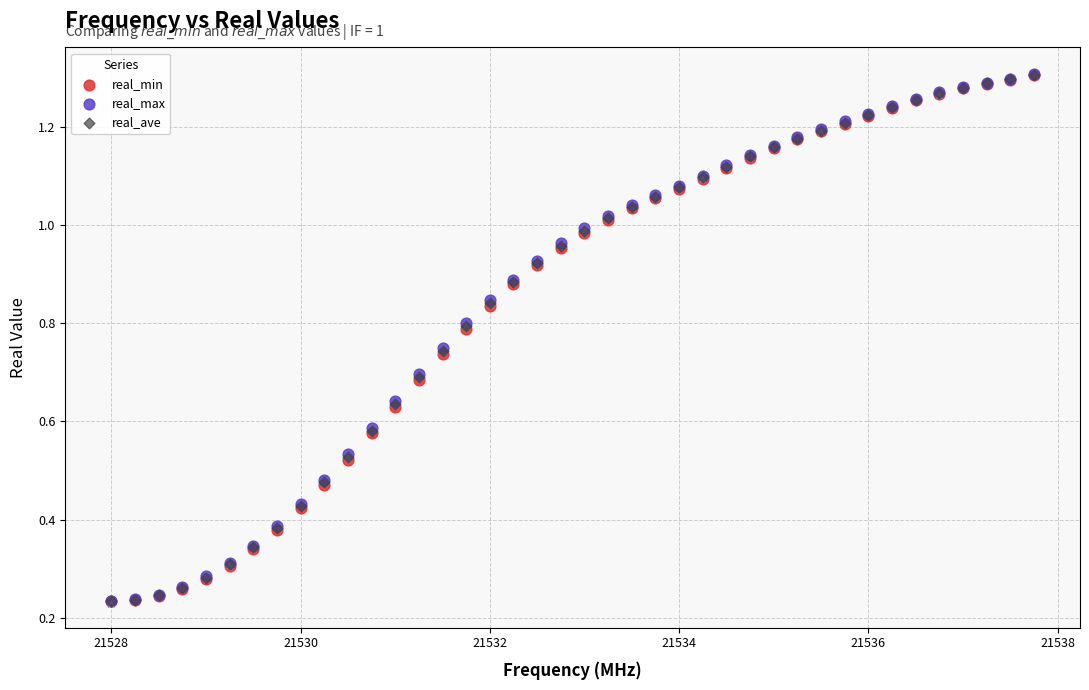

Which series has the widest spread of Y values?

real_max